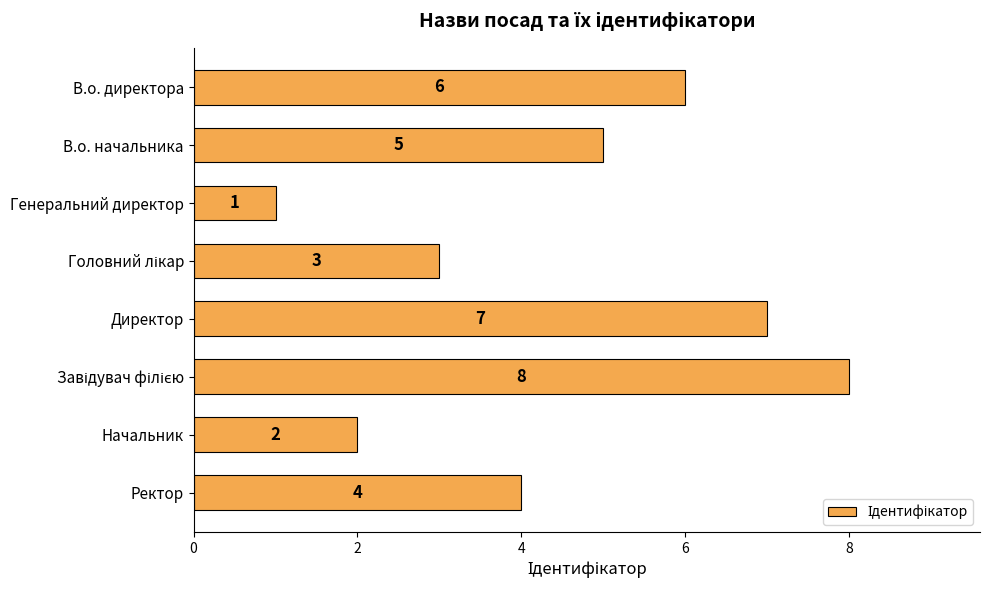

The chart shows a value of 5 at В.о. начальника. True or false?

True